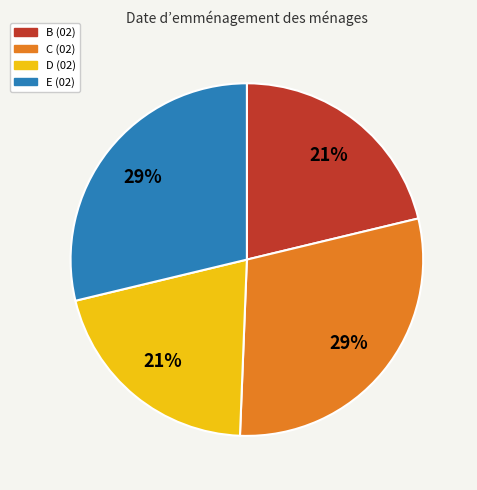

Is it true that D is 21% of the pie?

True